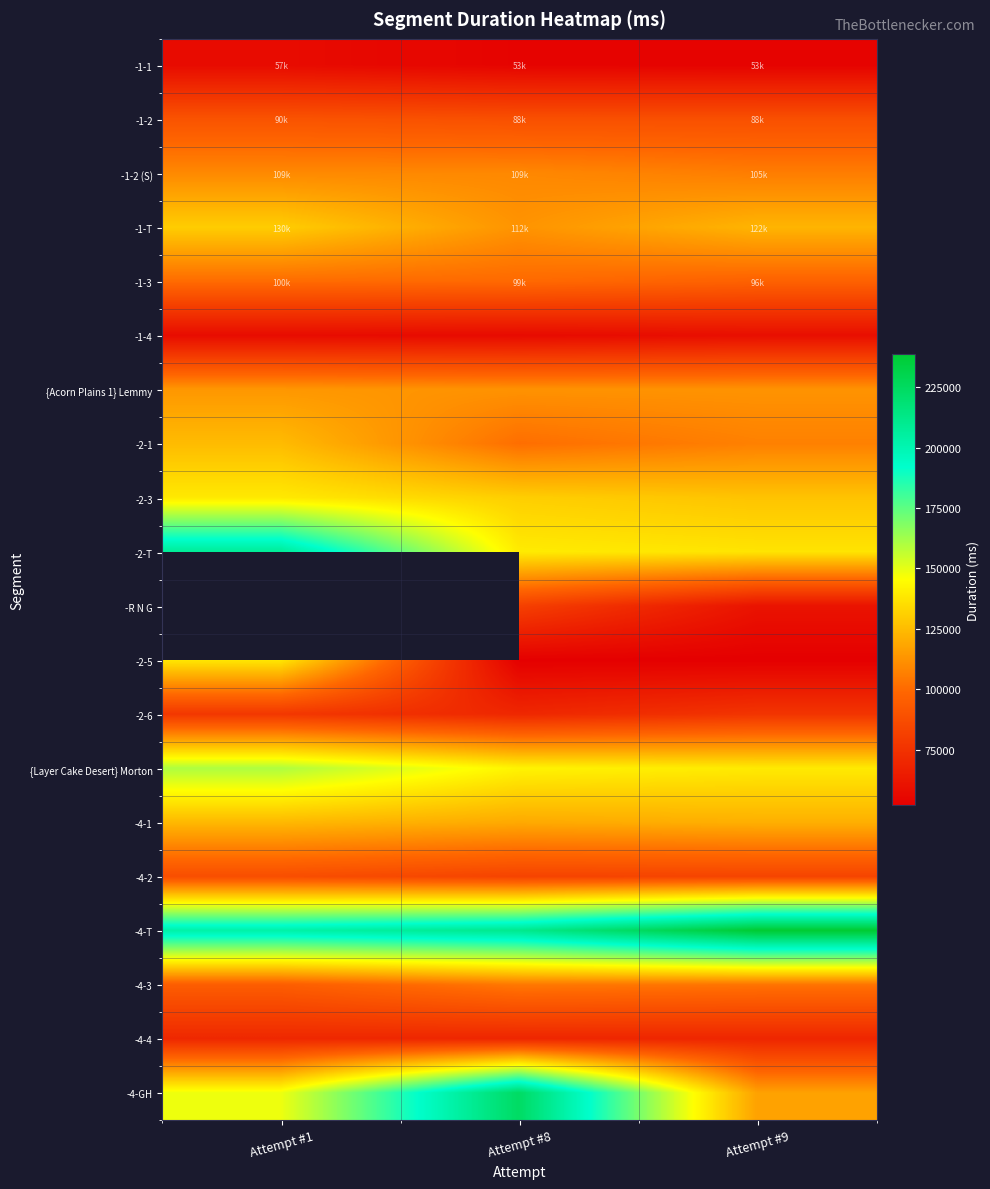

The value of -2-3 at Attempt #9 is 185372.9. True or false?

False